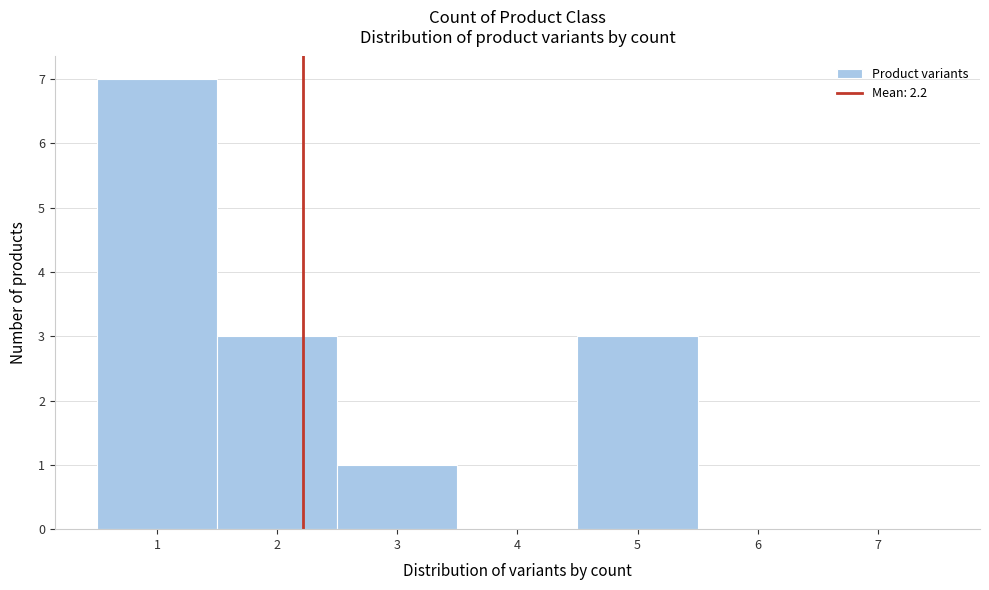

Over which range of the x-axis is the bar tallest?

0.5 to 1.5